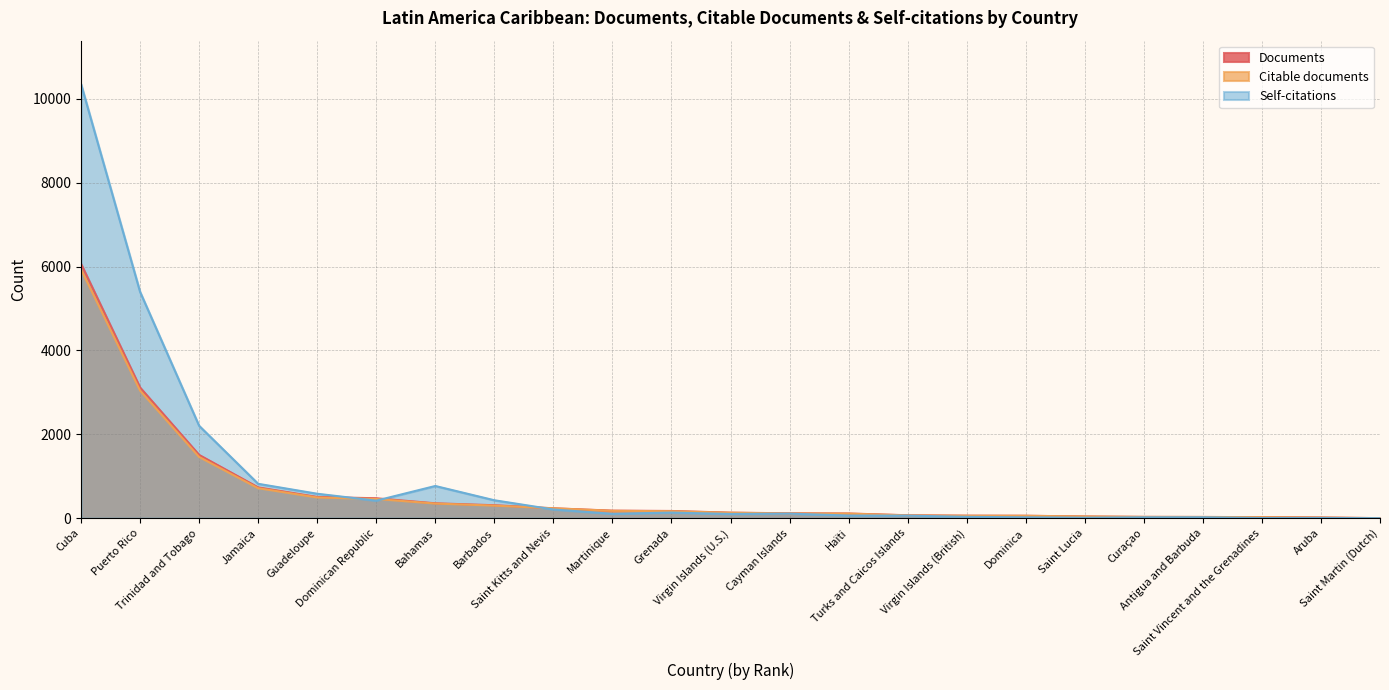

What is the maximum value shown in the chart?

10355